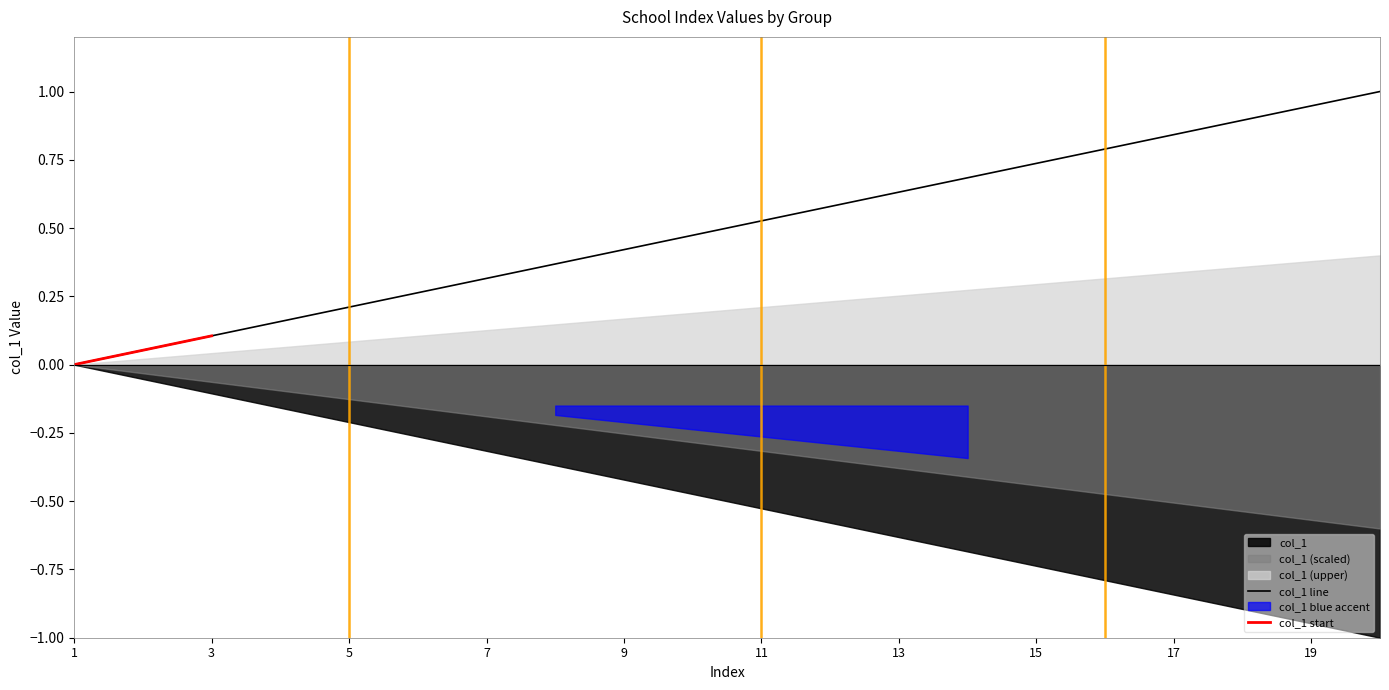

What is the difference between the values at 1 and 5?

0.2